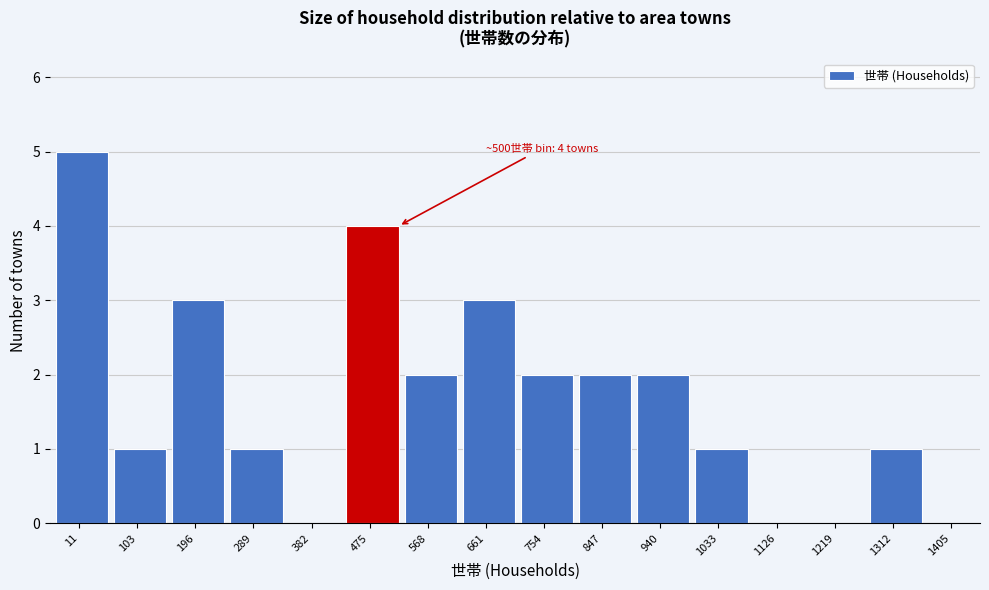

Reading left to right, transcribe all the data shown in this chart.

11=5	103=1	196=3	289=1	382=0	475=4	568=2	661=3	754=2	847=2	940=2	1033=1	1126=0	1219=0	1312=1